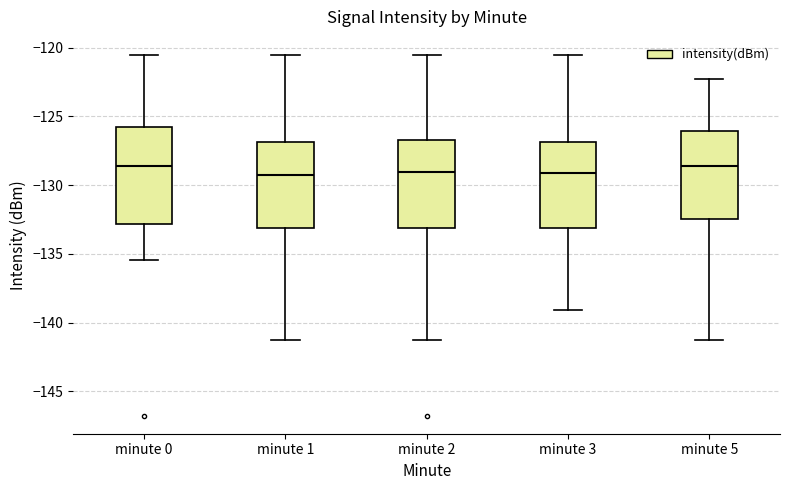

Where does the upper whisker of the box for minute 2 end on the y-axis? The values are not printed on the chart, so give them approximately, as read against the axis.

-120.5